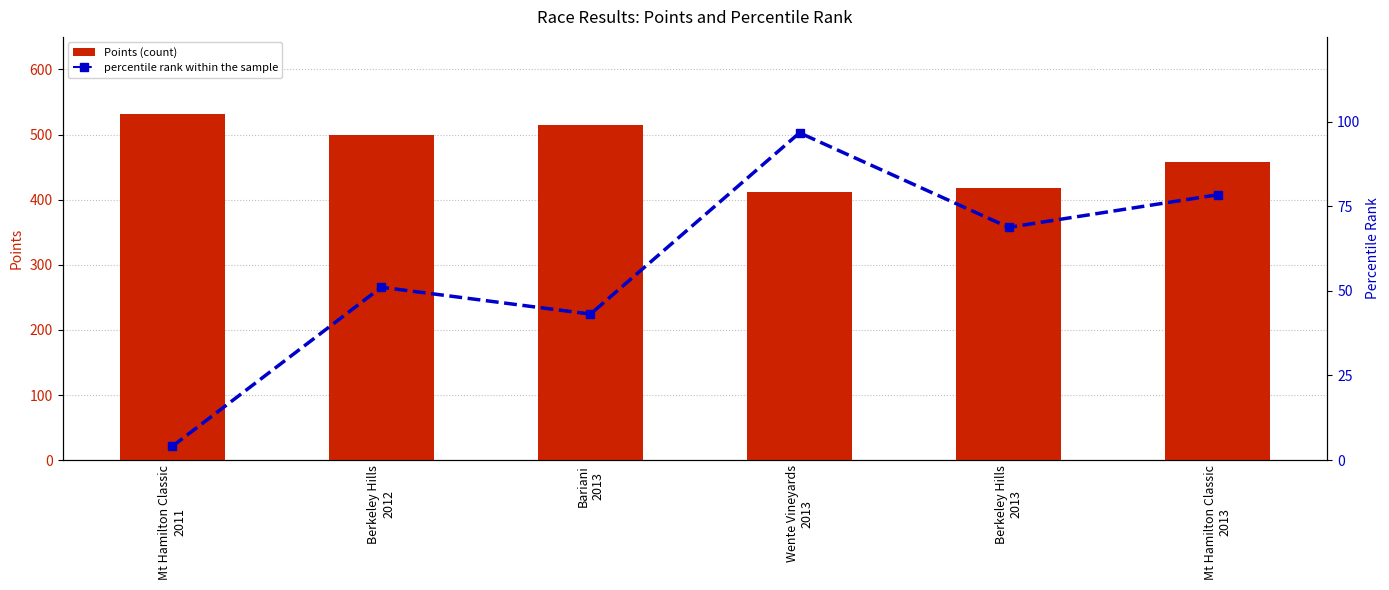

At how many categories does at least one series exceed 196?

6